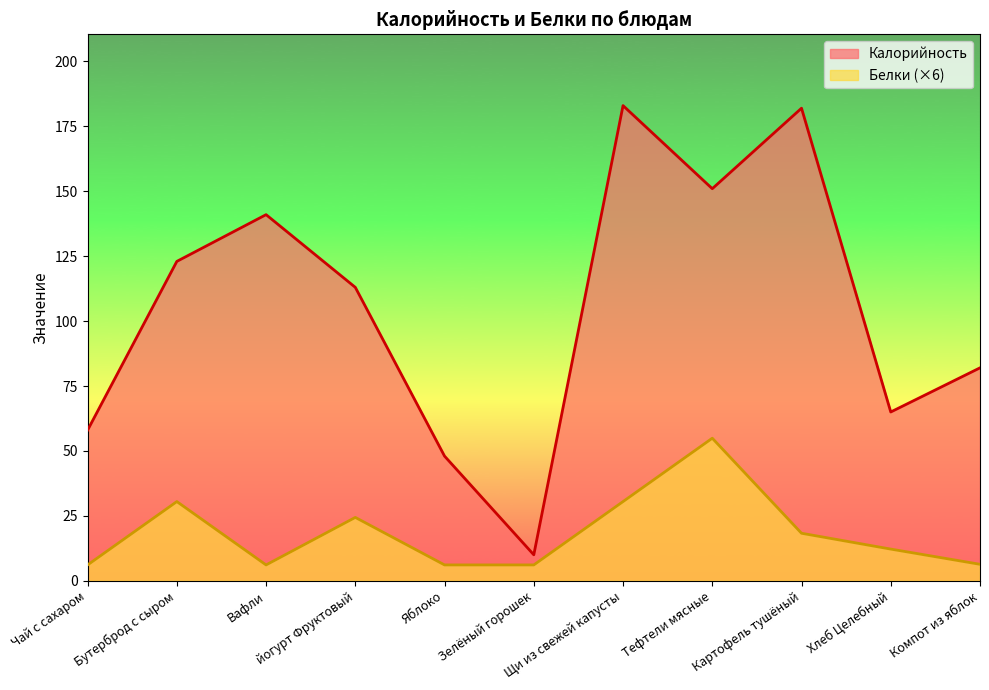

What position from the right is Хлеб Целебный?

2